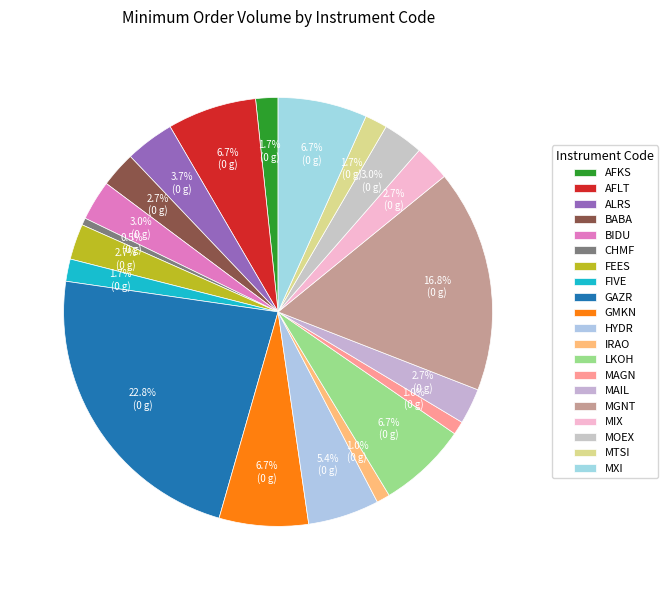

Is GMKN the majority of the pie?

No